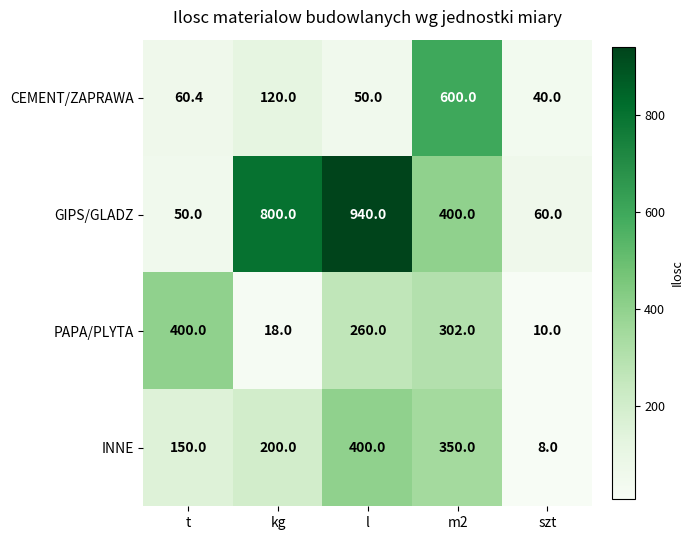

At kg, list the series in order from smallest to largest.

PAPA/PLYTA, CEMENT/ZAPRAWA, INNE, GIPS/GLADZ